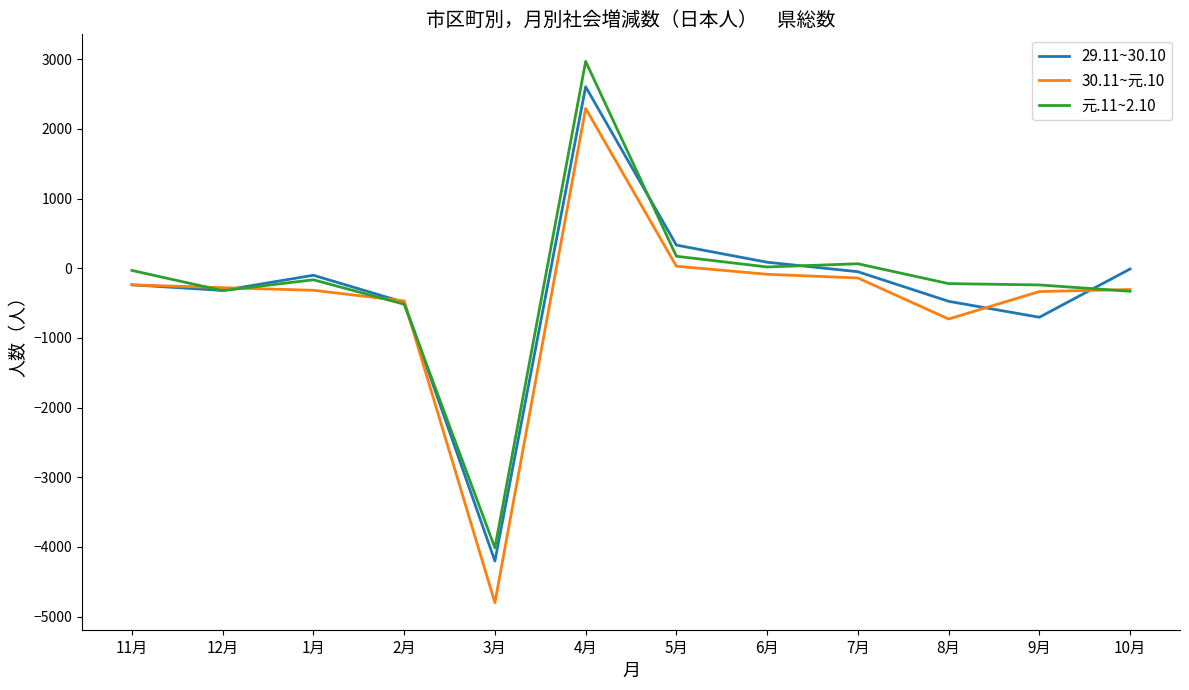

Which series has the largest range (max minus min)?

30.11~元.10